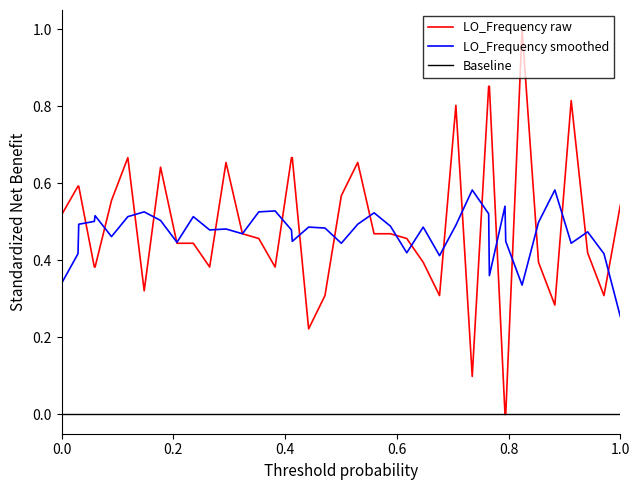

Which category has the lowest value in the LO_Frequency smoothed series?

1.0